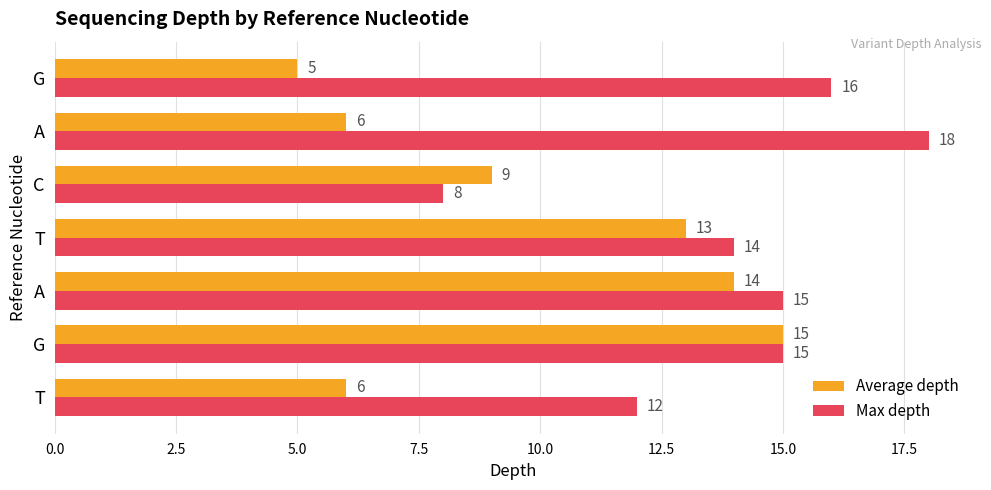

How many categories are shown in the chart?

7